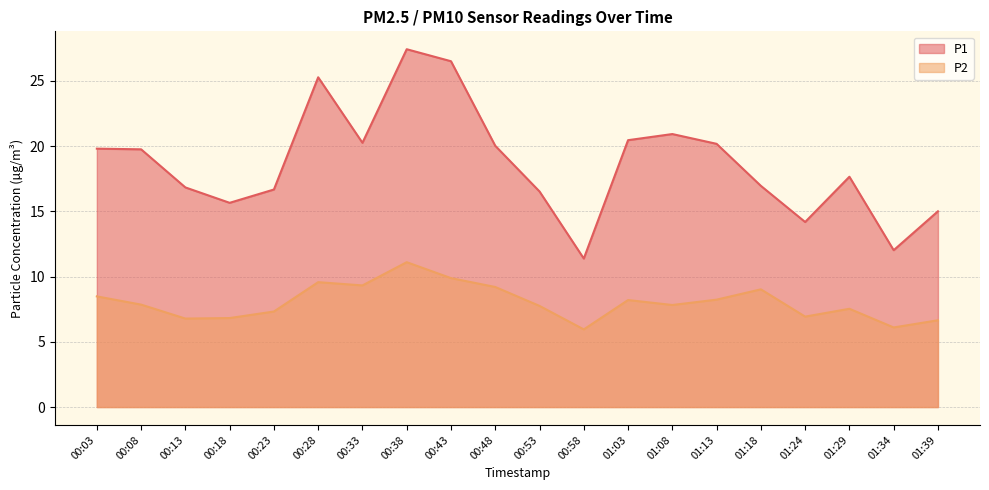

What is the label of the 9th point from the left?

00:43